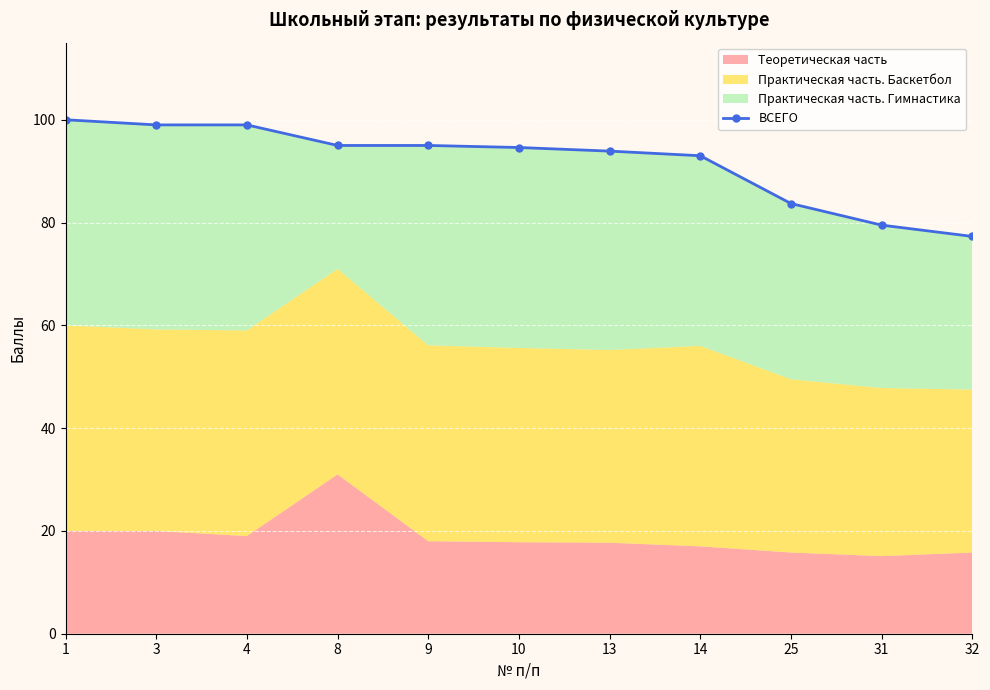

Which has a higher value, 3 or 10?

3